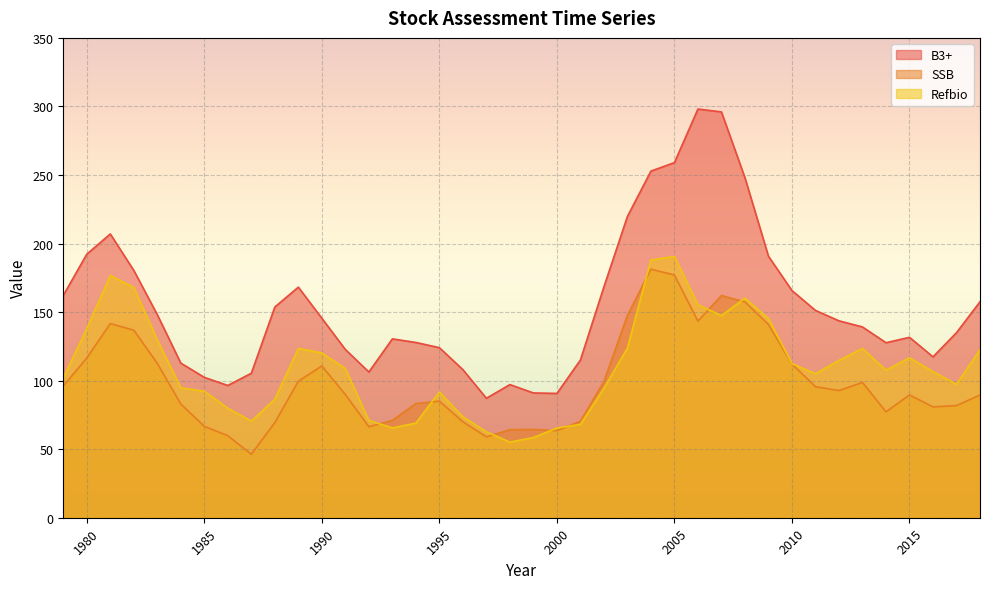

Does the chart display data point markers on the line(s)?

No